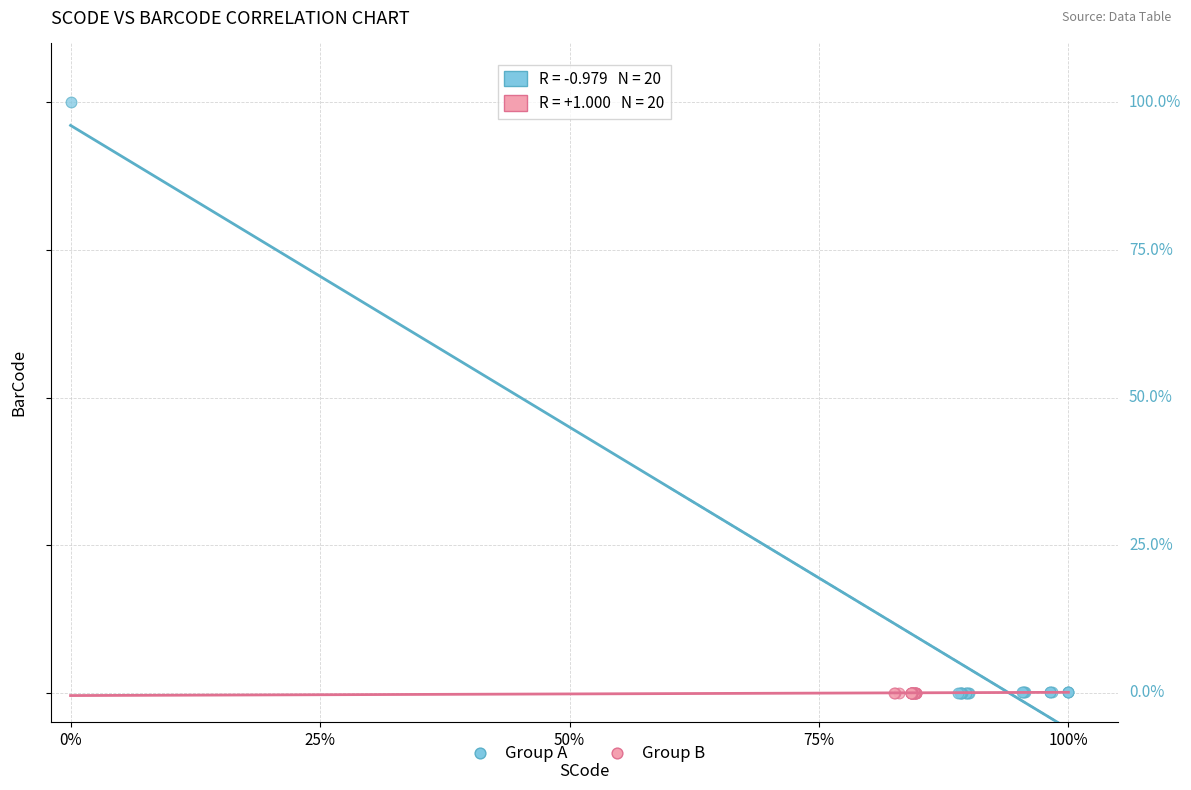

Which series contains the highest Y value?

Group A